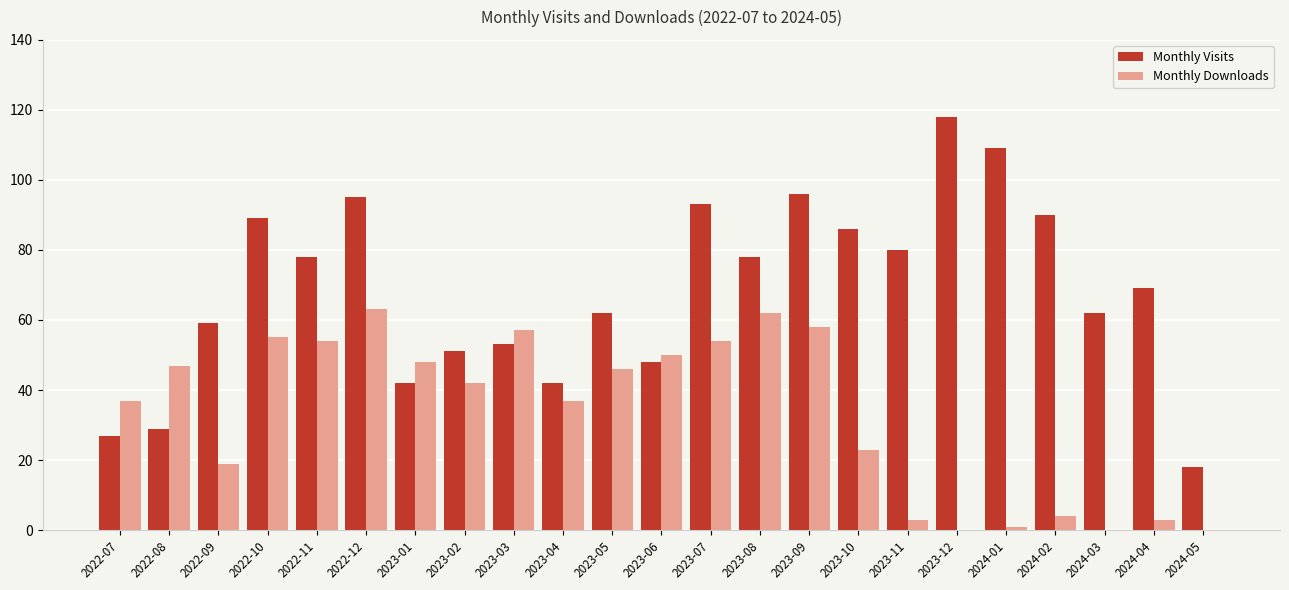

Reading right to left, what are all the values shown in this chart?

Monthly Visits: 2024-05=18	2024-04=69	2024-03=62	2024-02=90	2024-01=109	2023-12=118	2023-11=80	2023-10=86	2023-09=96	2023-08=78	2023-07=93	2023-06=48	2023-05=62	2023-04=42	2023-03=53	2023-02=51	2023-01=42	2022-12=95	2022-11=78	2022-10=89	2022-09=59	2022-08=29	2022-07=27
Monthly Downloads: 2024-05=0	2024-04=3	2024-03=0	2024-02=4	2024-01=1	2023-12=0	2023-11=3	2023-10=23	2023-09=58	2023-08=62	2023-07=54	2023-06=50	2023-05=46	2023-04=37	2023-03=57	2023-02=42	2023-01=48	2022-12=63	2022-11=54	2022-10=55	2022-09=19	2022-08=47	2022-07=37